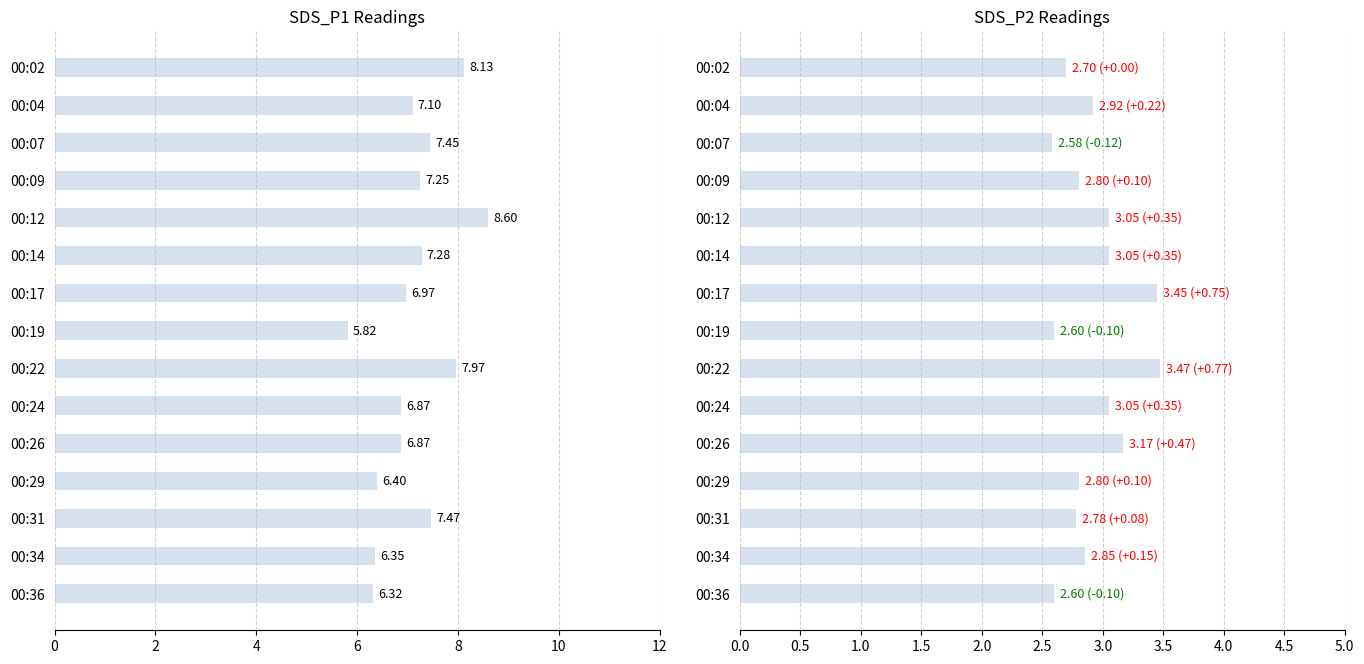

Between 00:26 and 00:22, which is larger?

00:22